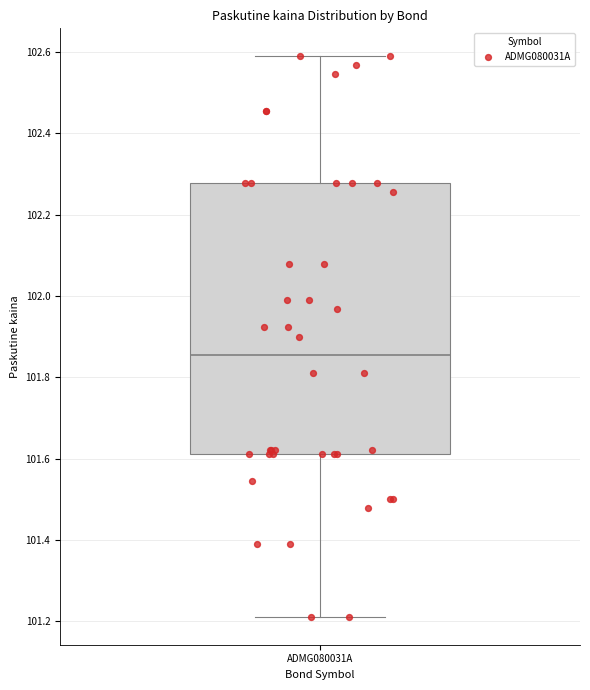

Where does the upper whisker of the box for ADMG080031A end on the y-axis? The values are not printed on the chart, so give them approximately, as read against the axis.

102.58